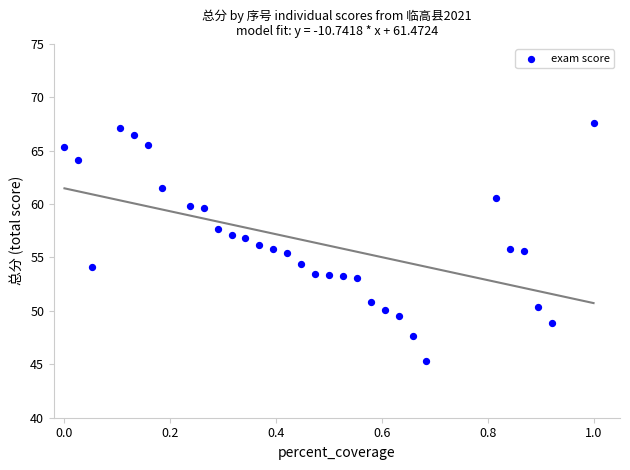

What is the range of Y values (max minus min)?

22.2